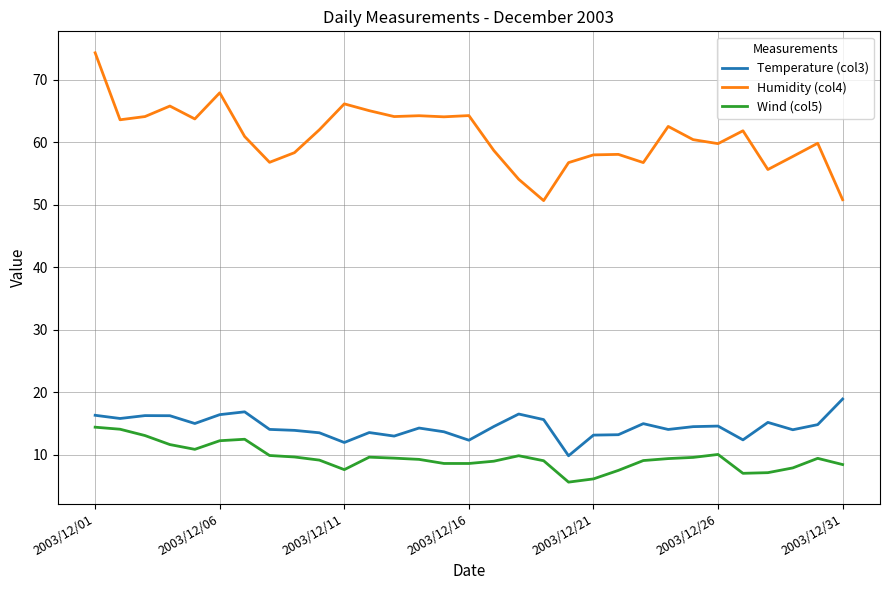

What is the difference between the maximum and minimum values in the Temperature (col3) series?

9.1